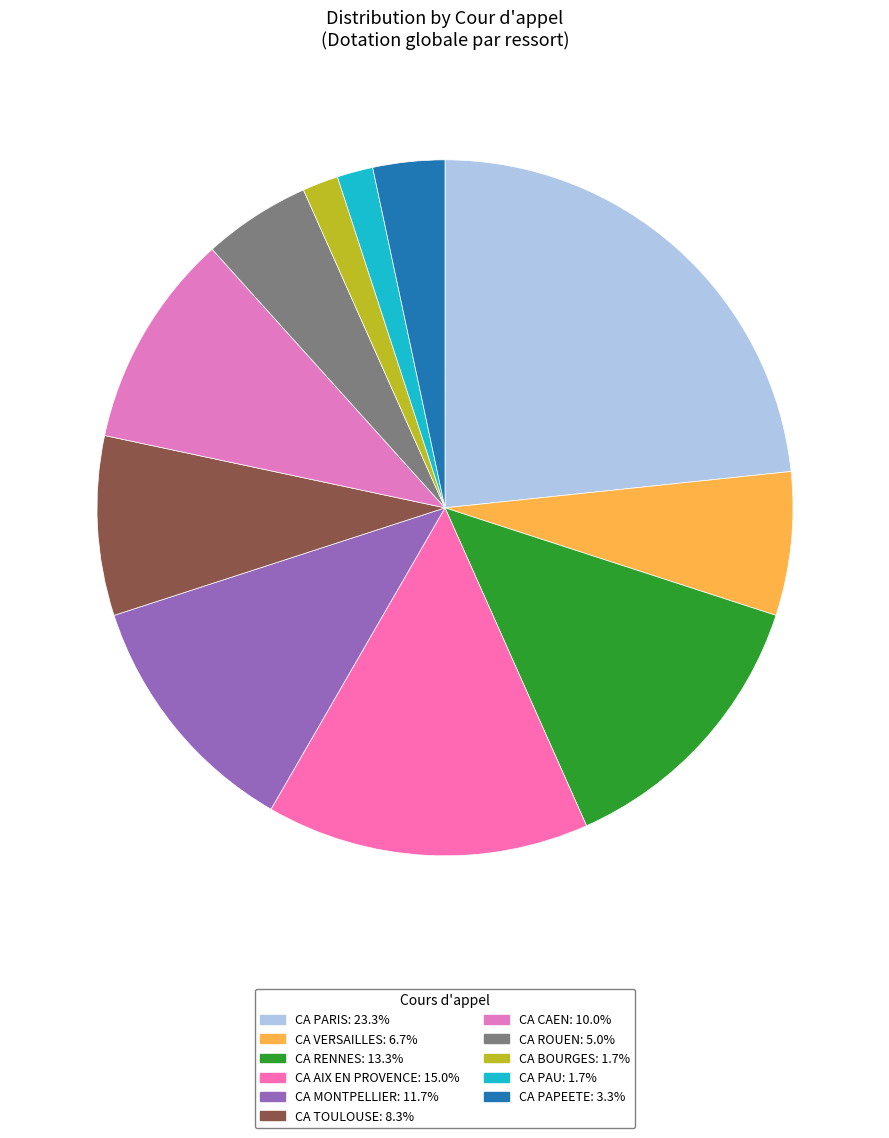

True or false: CA PAU accounts for 1% of the total.

False